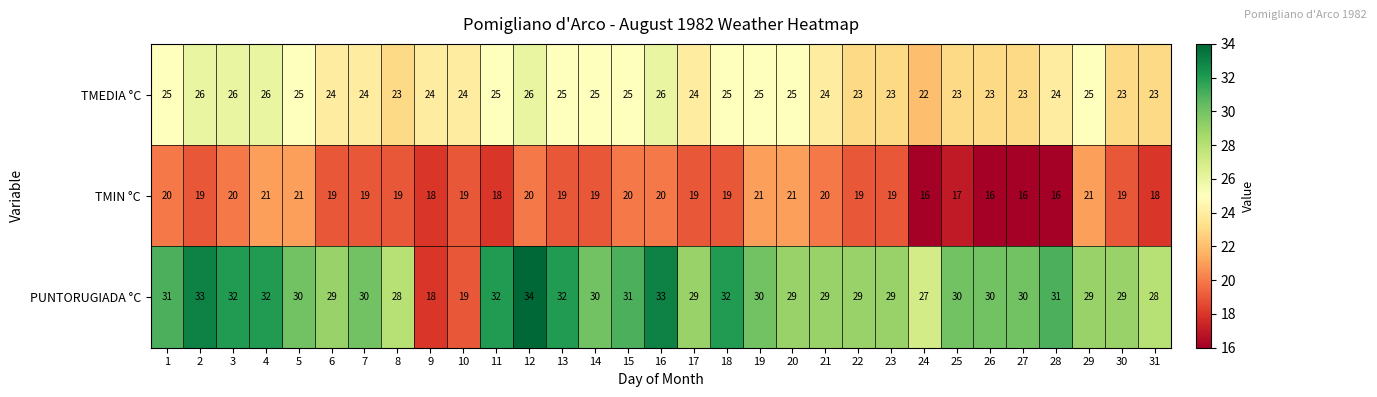

What is the difference between the maximum and second lowest values in the TMEDIA °C series?

3